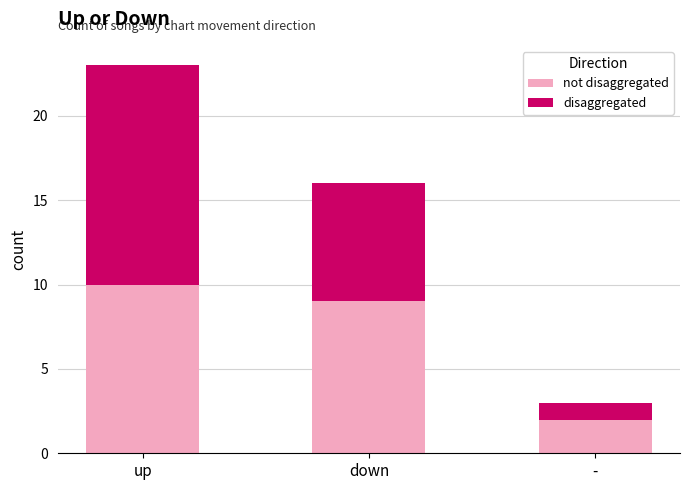

What are all the series names shown in the legend?

not disaggregated, disaggregated